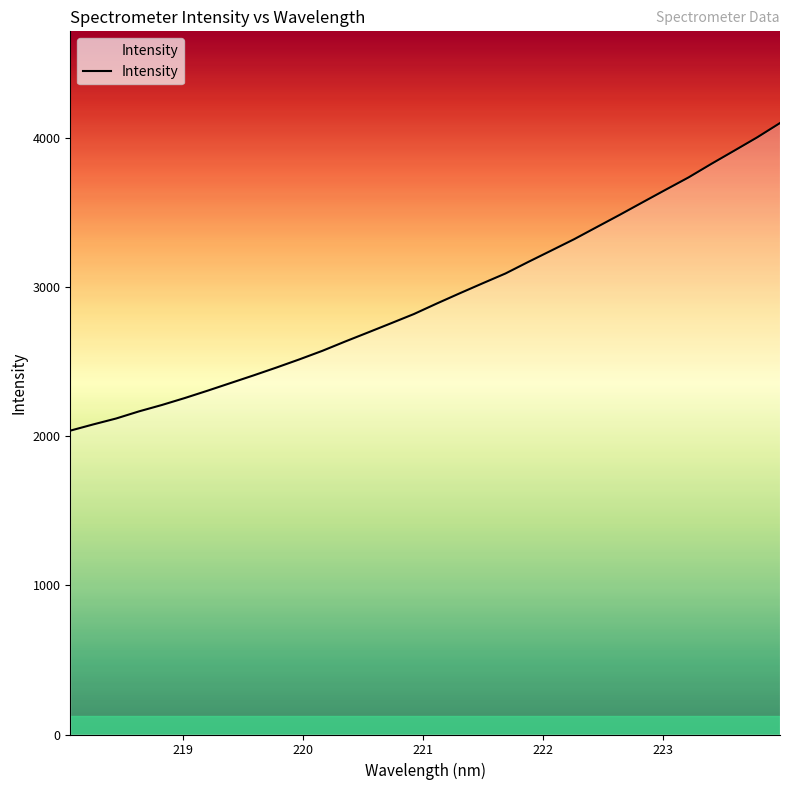

What is the difference between the maximum and minimum values?

2062.1